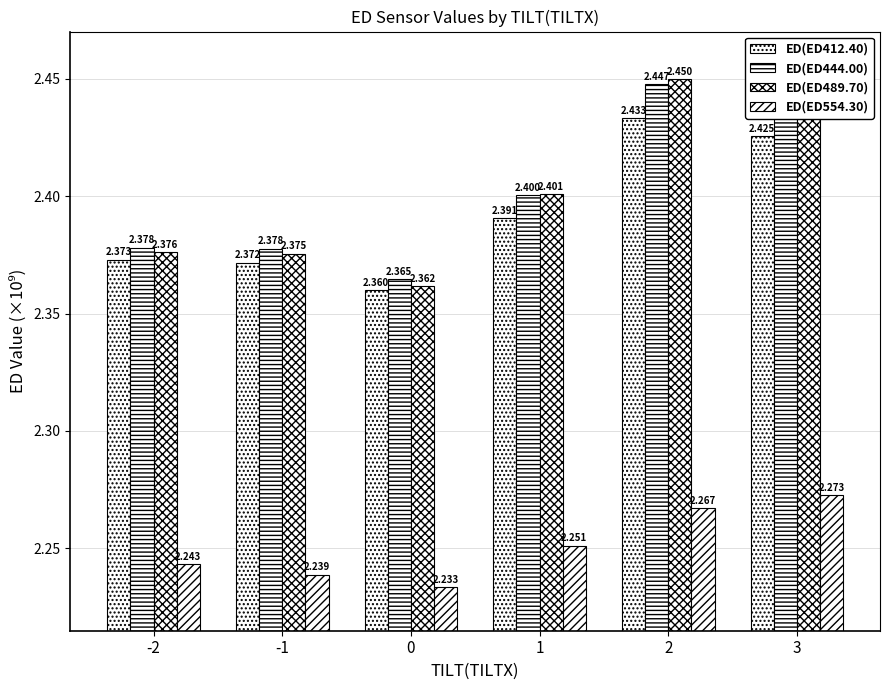

Between 0 and 2, which series saw the biggest shift?

ED(ED489.70)